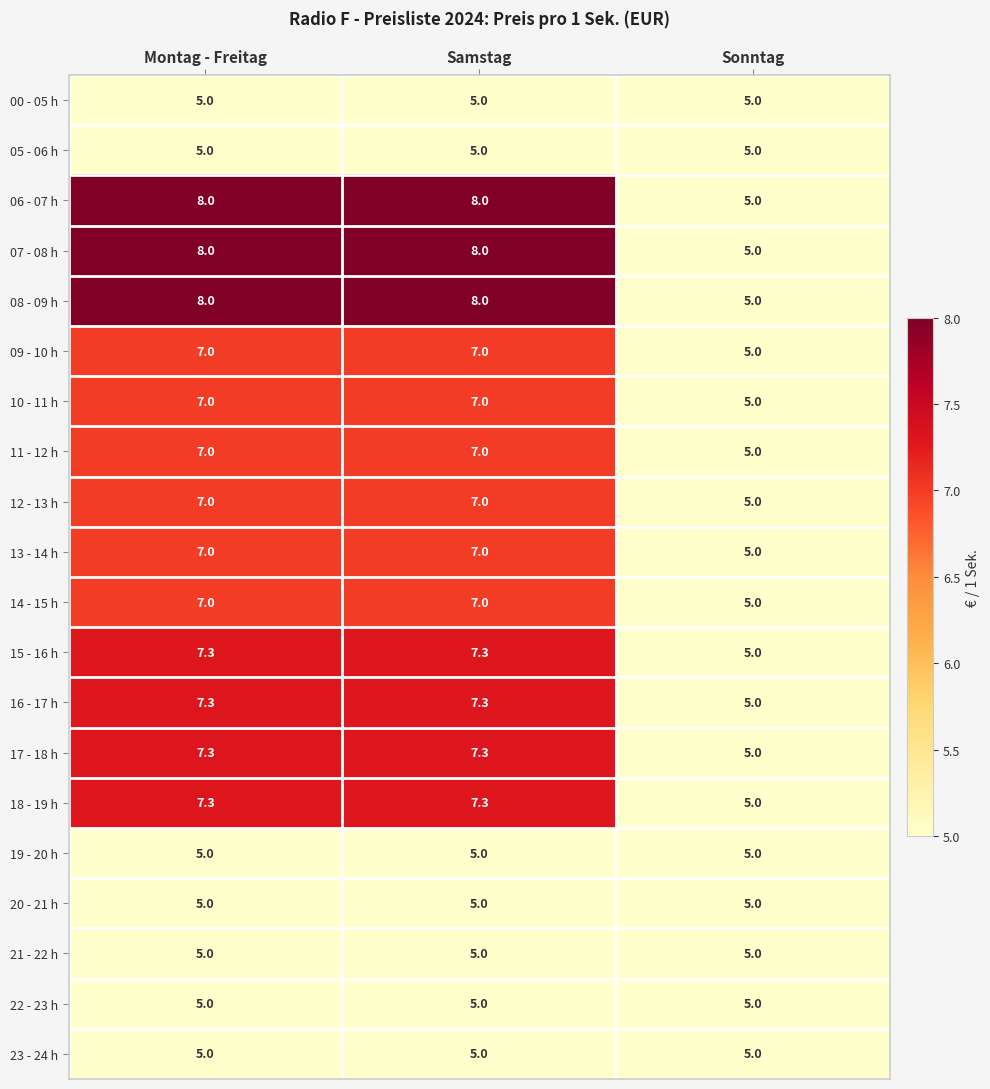

What is the difference between the highest and lowest values at Samstag?

3.0